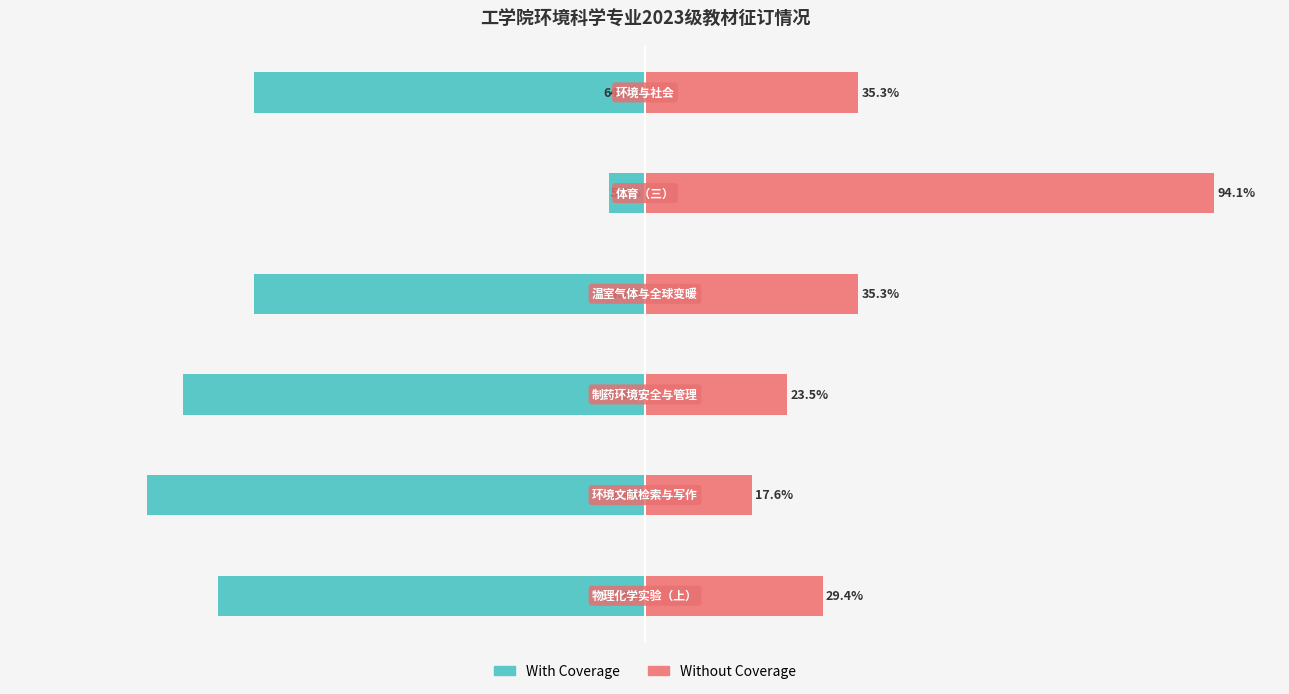

What is the value of the Without Coverage bar at the 6th from the left?

35.3